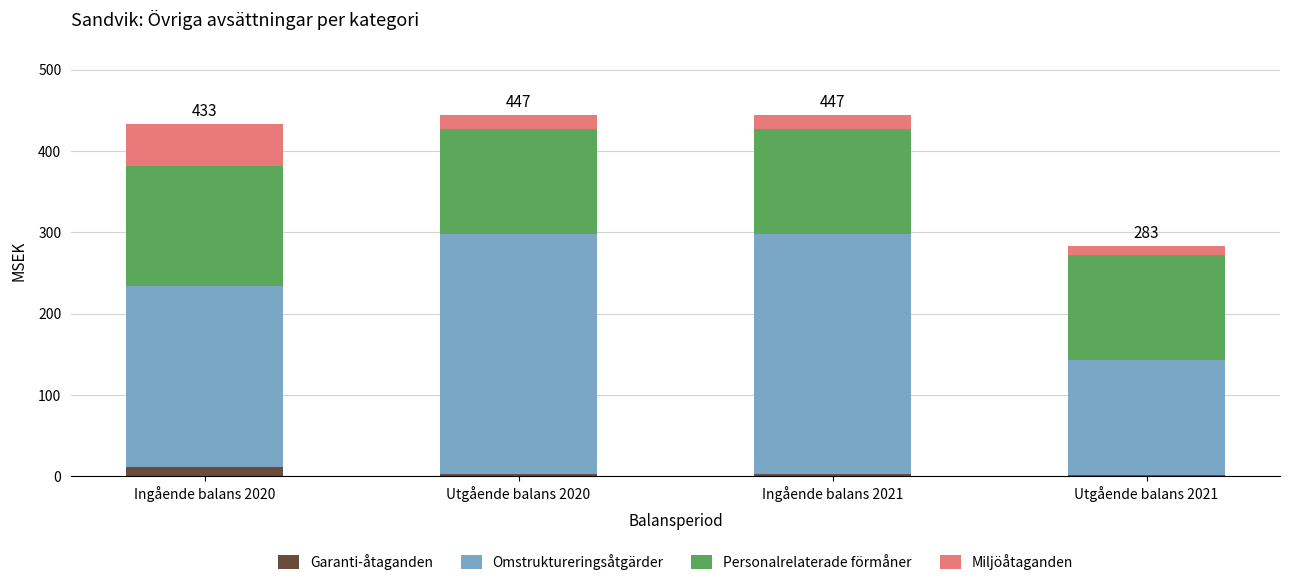

What is the sum of all Garanti-åtaganden values?

20